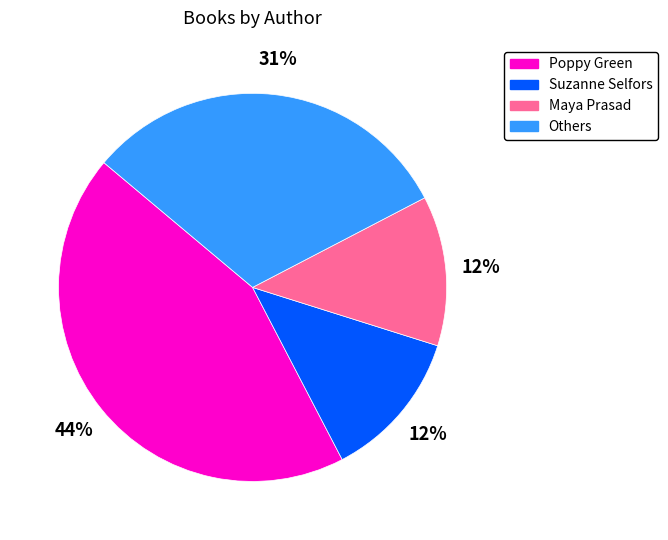

Is there a majority slice in this chart?

No